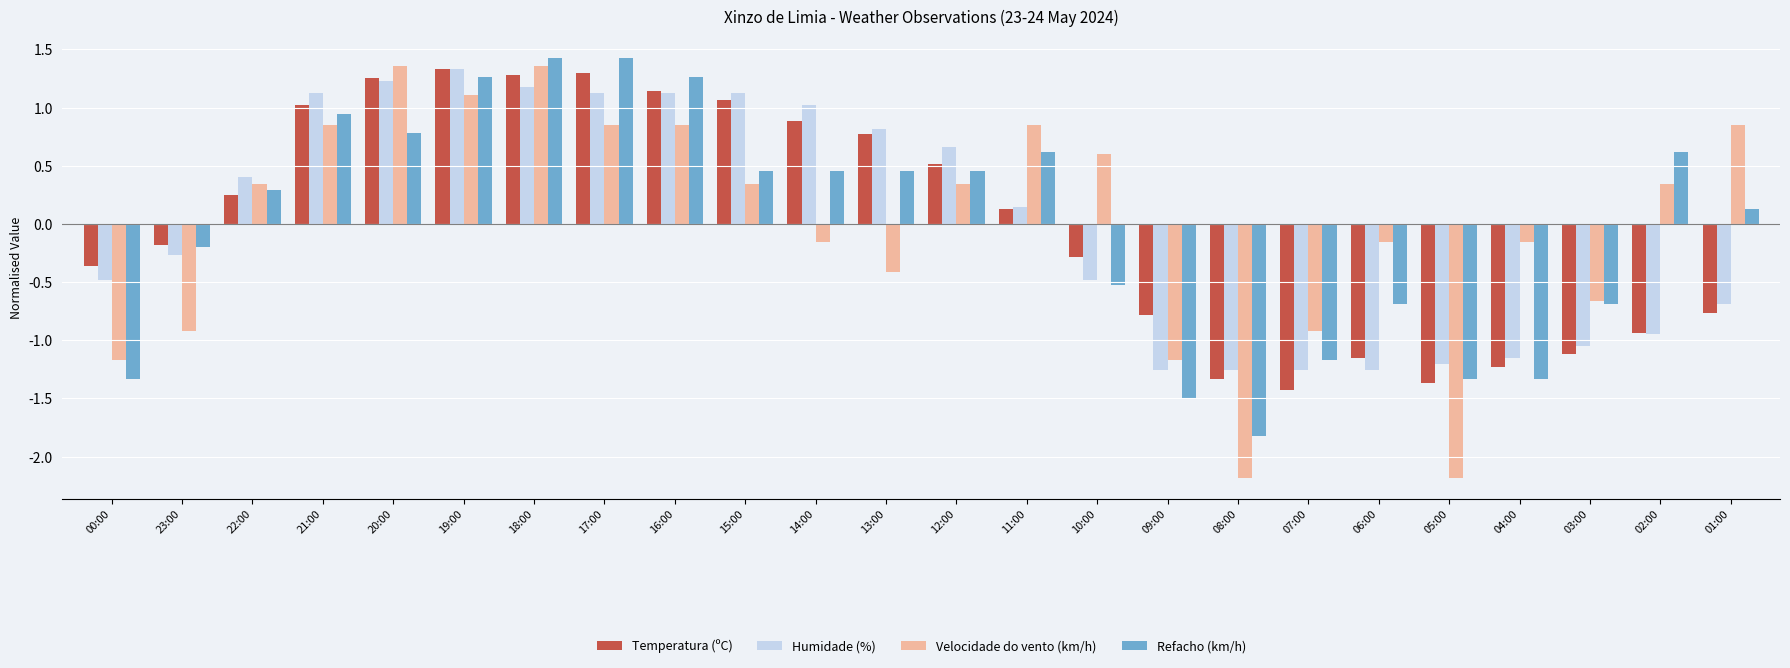

What is the difference between the maximum and minimum values in the Velocidade do vento (km/h) series?

3.5